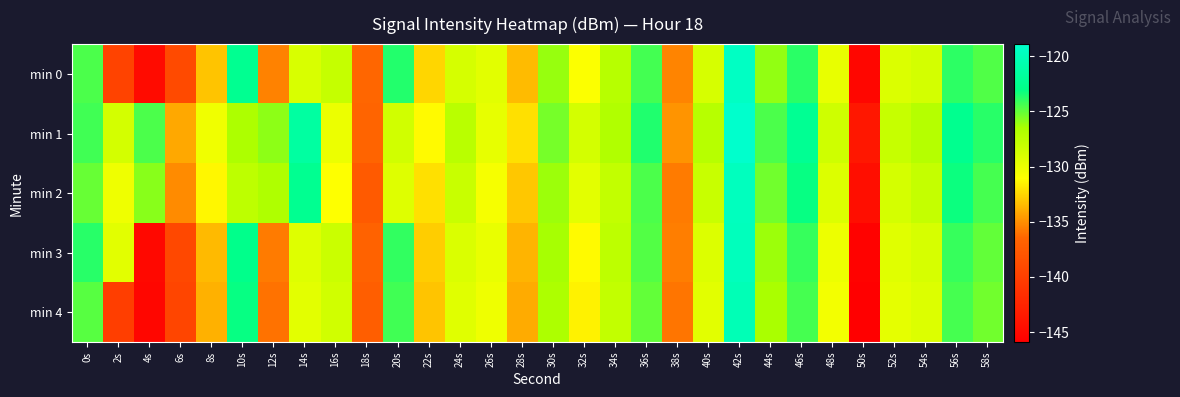

Reading right to left, what are all the values shown in this chart?

min 0: 58s=-124.6	56s=-123.9	54s=-128.7	52s=-129.1	50s=-145.2	48s=-129.8	46s=-123.8	44s=-126.0	42s=-119.5	40s=-128.9	38s=-135.4	36s=-124.4	34s=-127.2	32s=-130.9	30s=-126.1	28s=-133.4	26s=-129.5	24s=-128.8	22s=-132.5	20s=-123.7	18s=-136.4	16s=-128.0	14s=-129.0	12s=-135.4	10s=-122.4	8s=-133.1	6s=-139.0	4s=-144.8	2s=-139.6	0s=-124.5
min 1: 58s=-123.8	56s=-122.5	54s=-127.1	52s=-128.0	50s=-143.7	48s=-128.4	46s=-122.3	44s=-124.5	42s=-118.9	40s=-127.2	38s=-134.8	36s=-123.6	34s=-126.9	32s=-128.7	30s=-125.4	28s=-132.1	26s=-129.8	24s=-127.3	22s=-131.2	20s=-128.5	18s=-136.6	16s=-130.0	14s=-121.5	12s=-125.9	10s=-126.7	8s=-130.3	6s=-134.1	4s=-124.5	2s=-128.7	0s=-124.3
min 2: 58s=-124.4	56s=-123.2	54s=-127.9	52s=-128.8	50s=-144.5	48s=-129.2	46s=-123.1	44s=-125.3	42s=-119.7	40s=-128.1	38s=-135.7	36s=-124.5	34s=-127.8	32s=-129.6	30s=-126.2	28s=-133.0	26s=-130.6	24s=-128.1	22s=-132.1	20s=-129.3	18s=-137.5	16s=-131.0	14s=-122.4	12s=-126.8	10s=-127.5	8s=-131.3	6s=-135.1	4s=-125.8	2s=-130.2	0s=-125.1
min 3: 58s=-125.0	56s=-124.1	54s=-128.9	52s=-129.4	50s=-145.6	48s=-130.1	46s=-124.1	44s=-126.2	42s=-119.9	40s=-129.2	38s=-135.6	36s=-124.7	34s=-127.5	32s=-131.2	30s=-126.4	28s=-133.7	26s=-129.9	24s=-129.1	22s=-132.8	20s=-124.0	18s=-136.8	16s=-128.2	14s=-129.3	12s=-135.7	10s=-122.8	8s=-133.5	6s=-139.2	4s=-145.1	2s=-129.5	0s=-123.8
min 4: 58s=-125.3	56s=-124.4	54s=-129.2	52s=-129.7	50s=-145.9	48s=-130.4	46s=-124.4	44s=-126.5	42s=-120.2	40s=-129.5	38s=-135.9	36s=-125.0	34s=-127.8	32s=-131.5	30s=-126.7	28s=-134.0	26s=-130.2	24s=-129.4	22s=-133.1	20s=-124.3	18s=-137.1	16s=-128.5	14s=-129.6	12s=-136.0	10s=-123.1	8s=-133.8	6s=-139.5	4s=-145.3	2s=-140.1	0s=-124.8